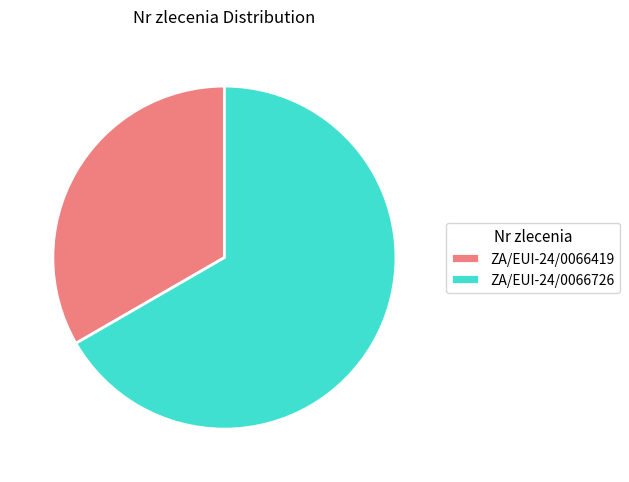

Which slice is the largest?

ZA/EUI-24/0066726